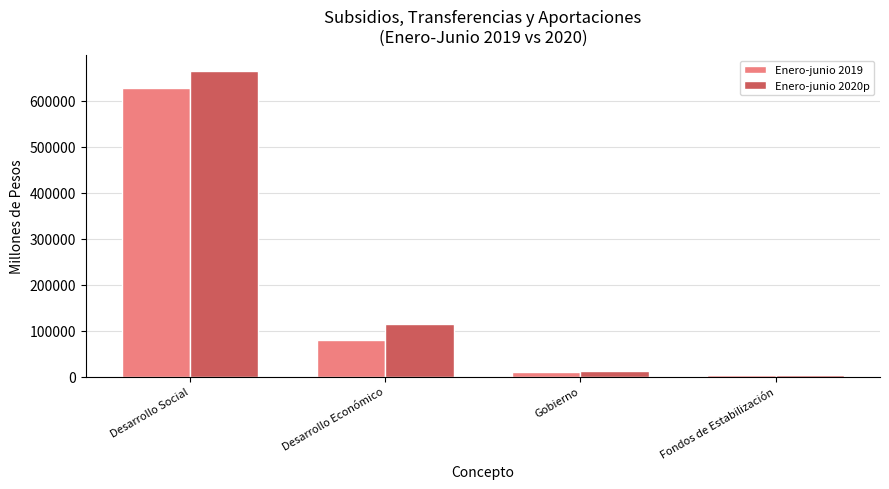

Does the chart contain stacked bars?

No